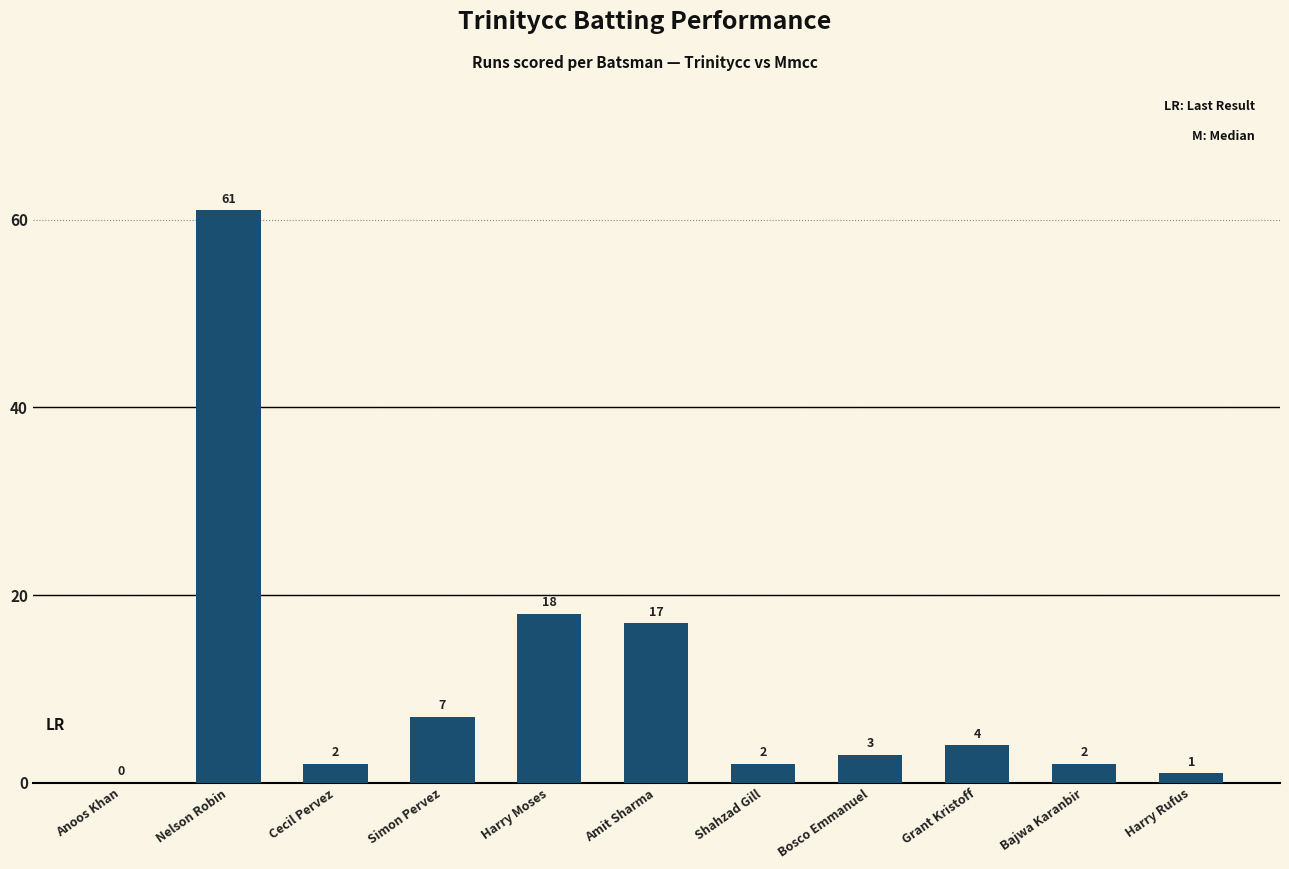

The value at Nelson Robin is 32. True or false?

False